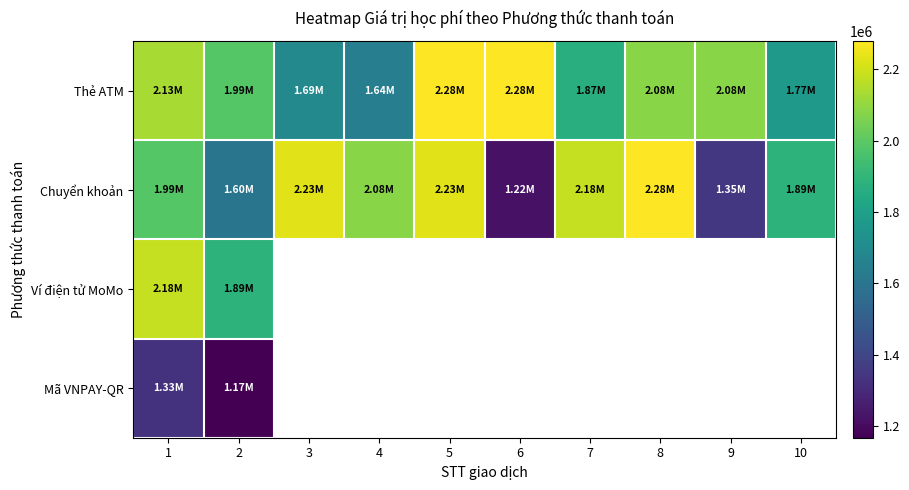

How many data points in Chuyển khoản are less than 2084000?

5